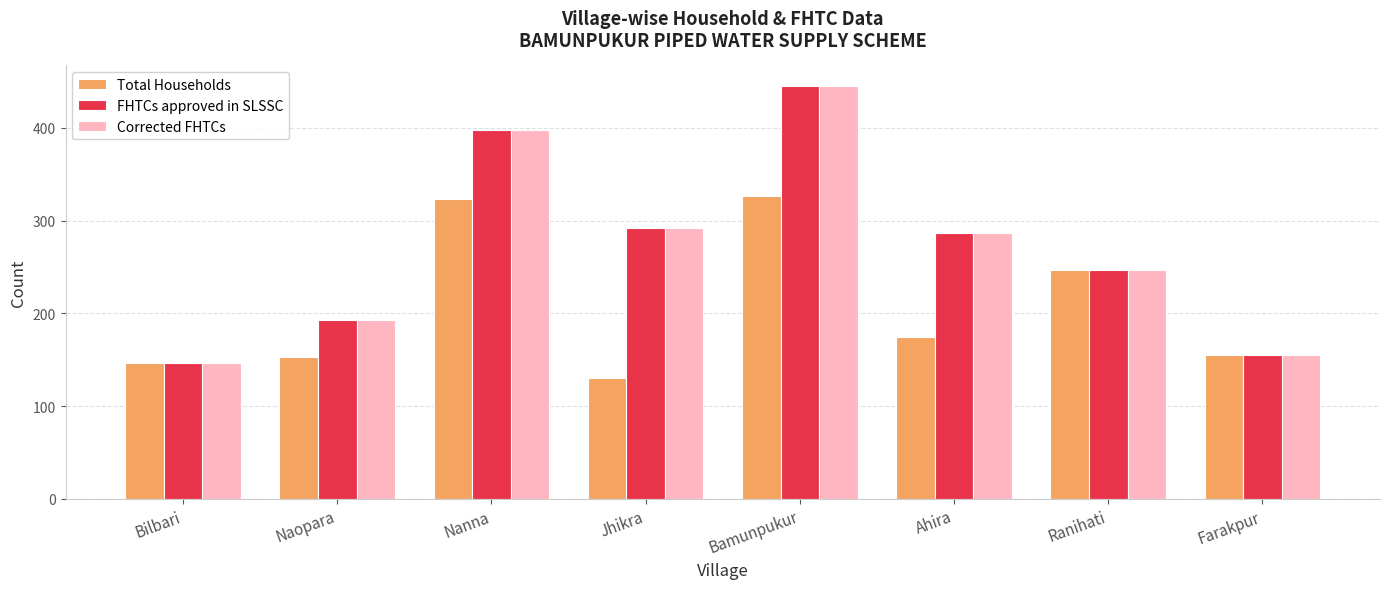

Are the bars horizontal?

No